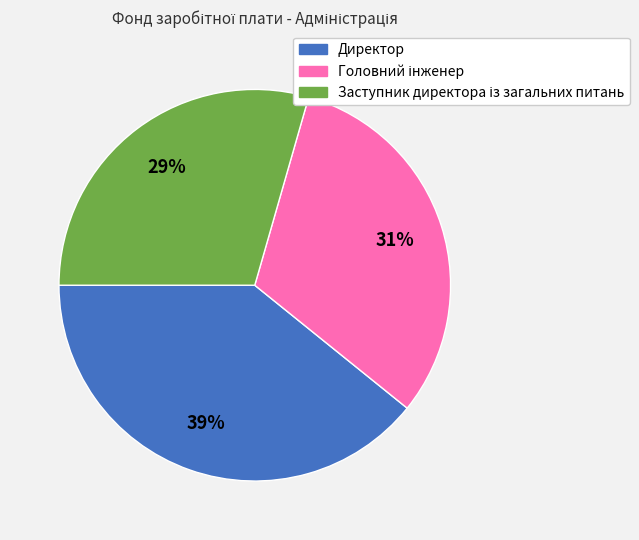

To the nearest percent, what percentage of the pie is Директор?

39%